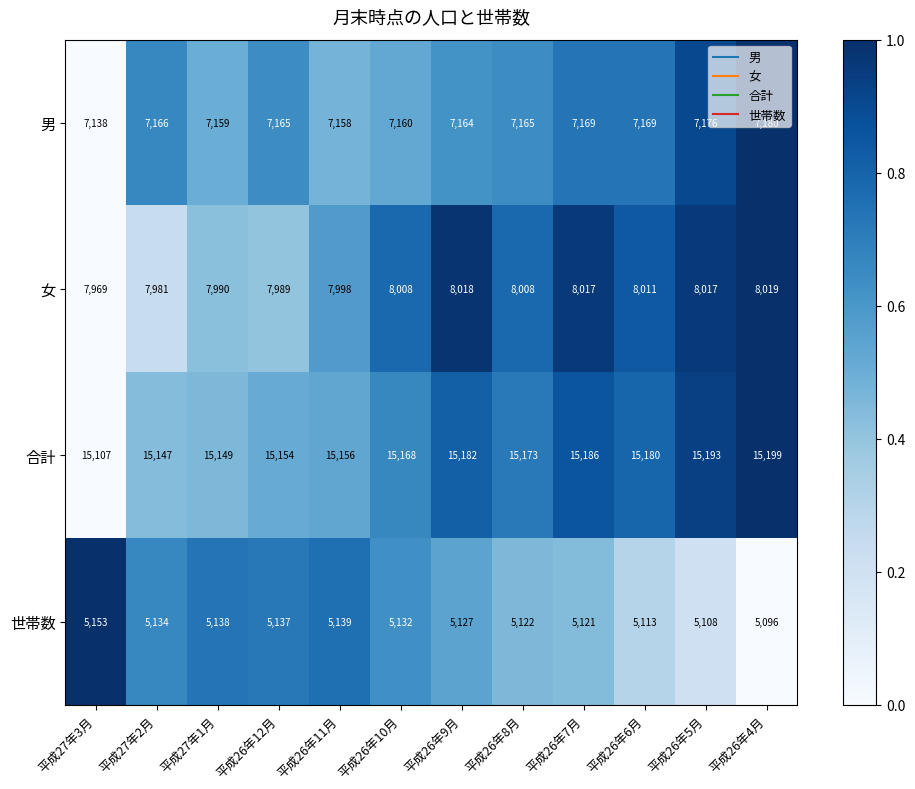

What is the sum of all 合計 values?

181994